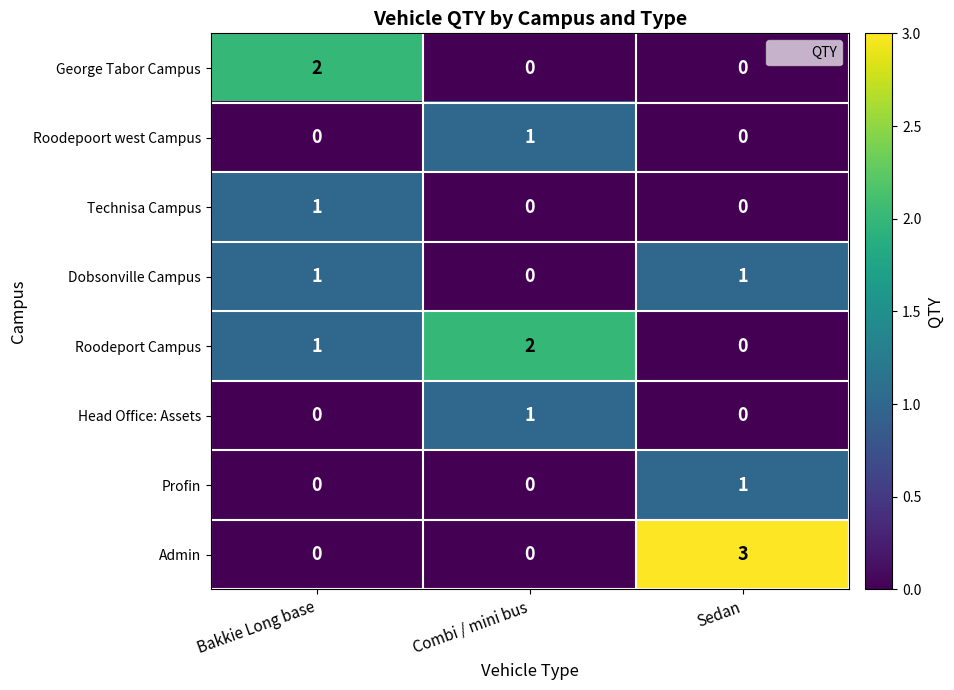

What is the total value across all series at Combi / mini bus?

4